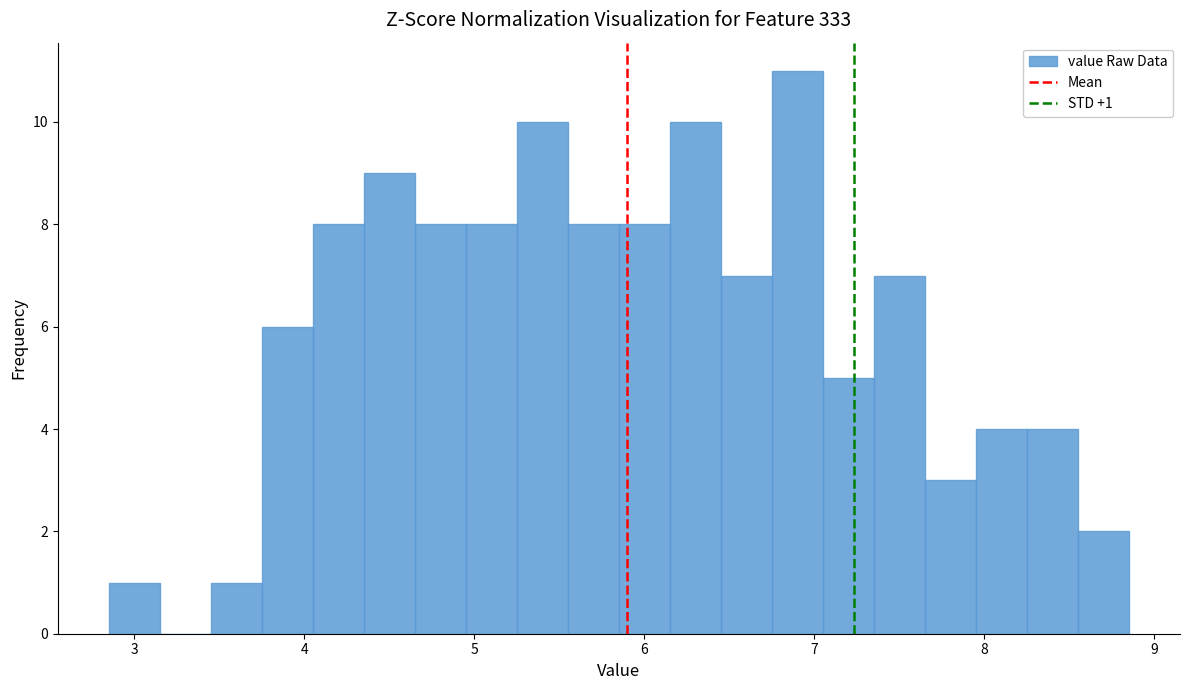

Around what value on the x-axis is the tallest bar? Give the approximate position of its centre, as read against the axis.

6.9